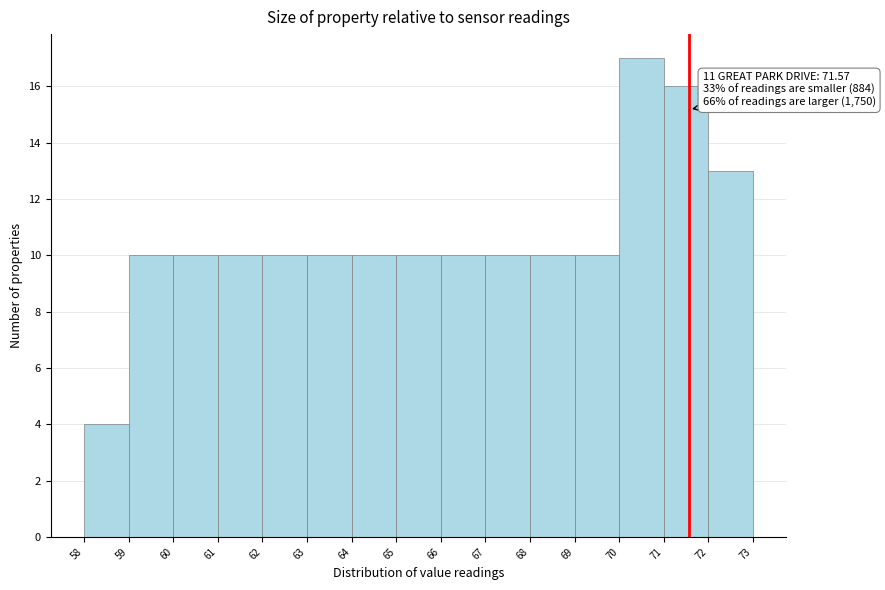

Which range on the x-axis has the tallest bar?

70 to 71